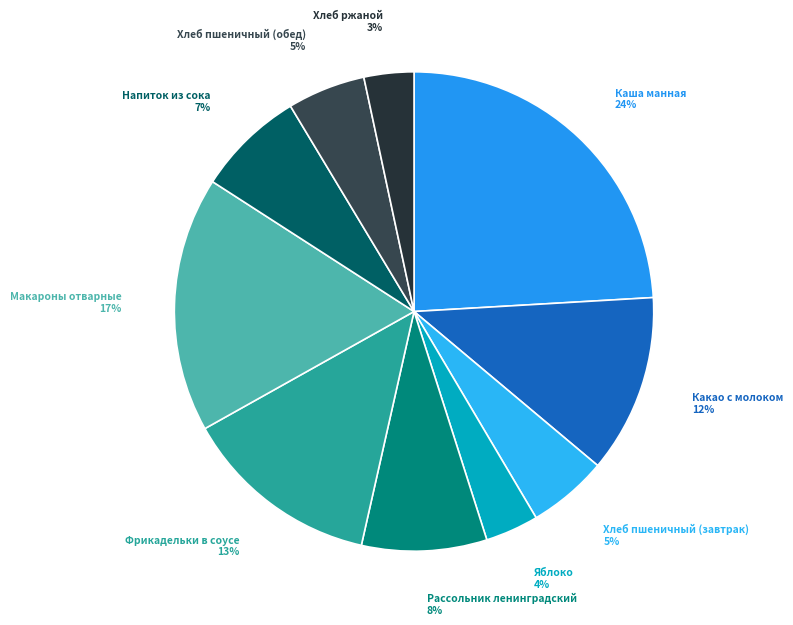

Does any single category account for the majority?

No